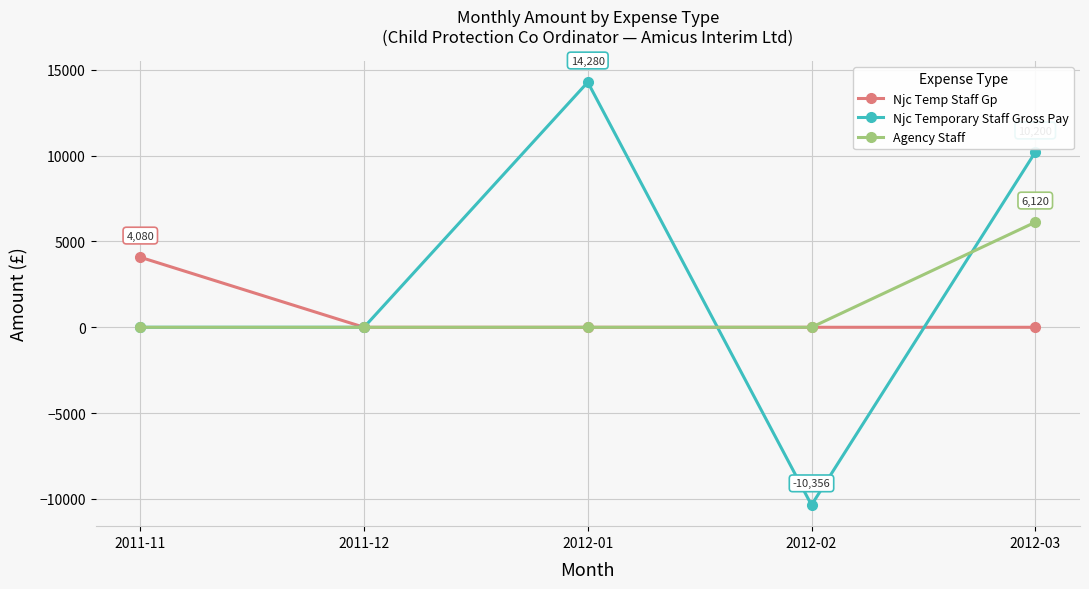

What are all the series names shown in the legend?

Njc Temp Staff Gp, Njc Temporary Staff Gross Pay, Agency Staff